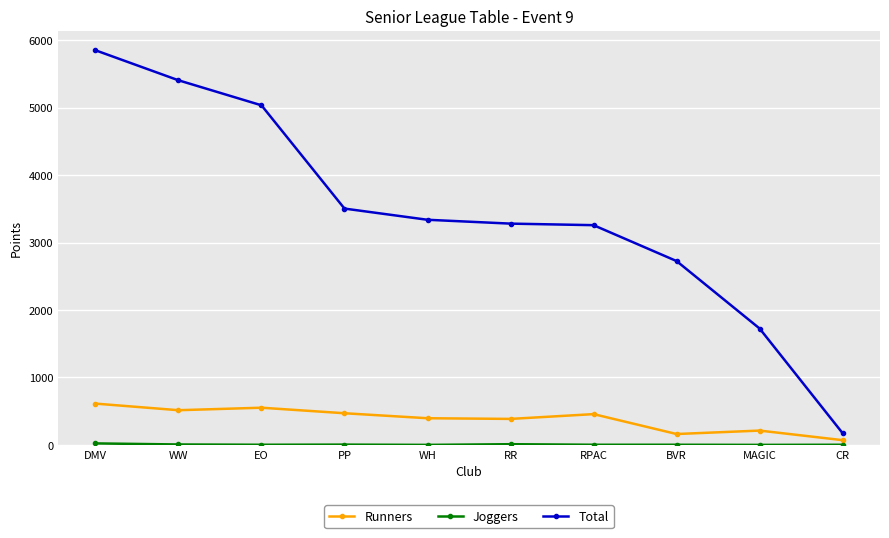

What is the average value of the Total series?

3429